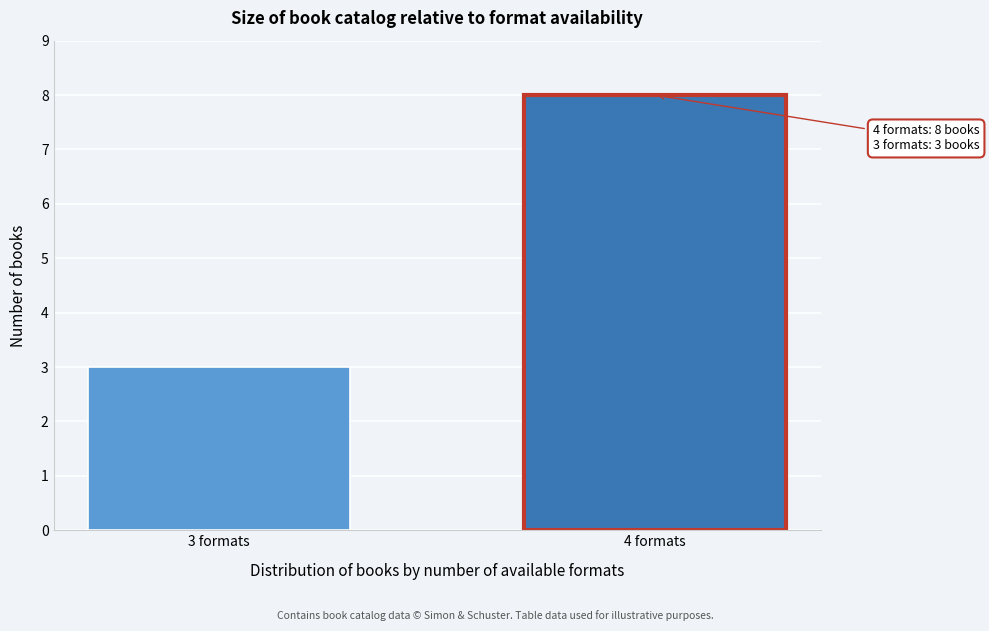

Reading left to right, transcribe all the data shown in this chart.

3	8